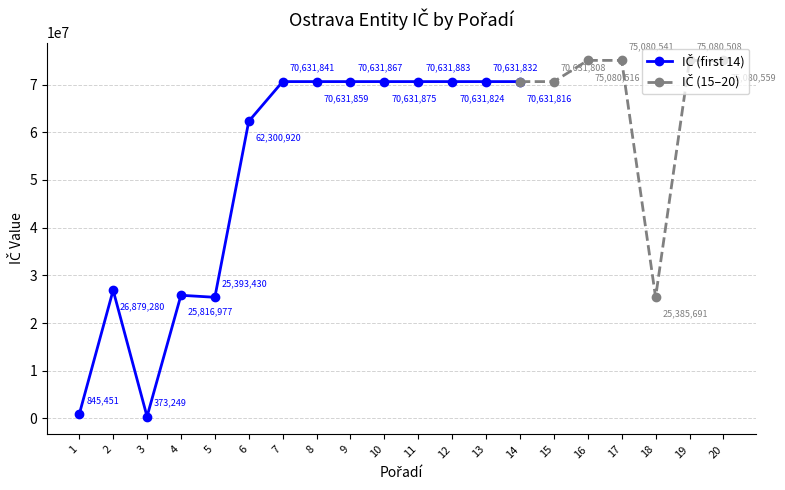

What is the smallest value displayed?

373249